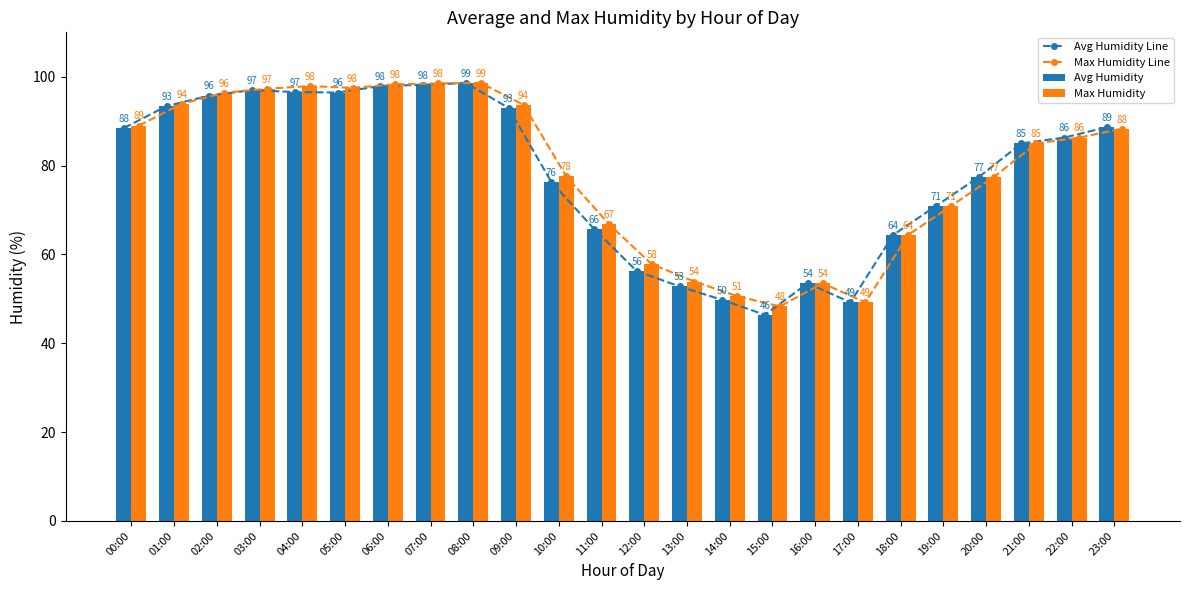

What is the difference between the maximum and minimum values in the Avg Humidity series?

52.2